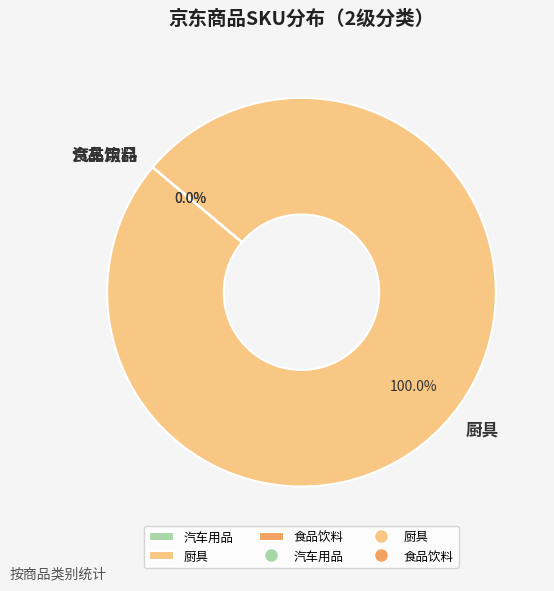

To the nearest percent, what is the combined percentage of 厨具 and 食品饮料?

100%